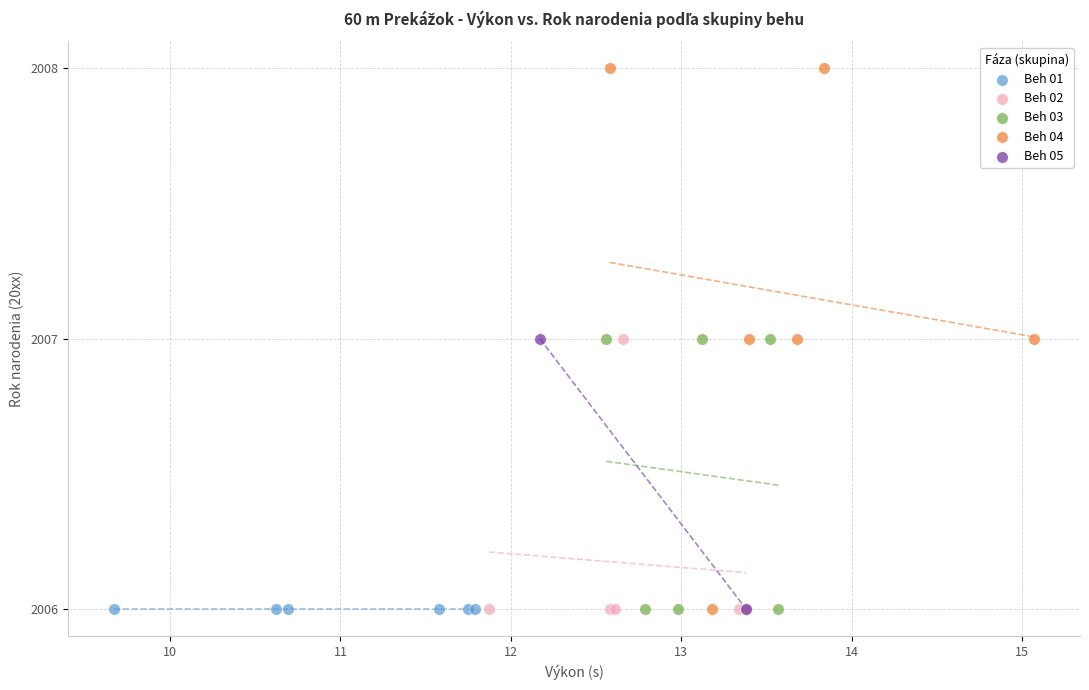

What are all the series names shown in the legend?

Beh 01, Beh 02, Beh 03, Beh 04, Beh 05